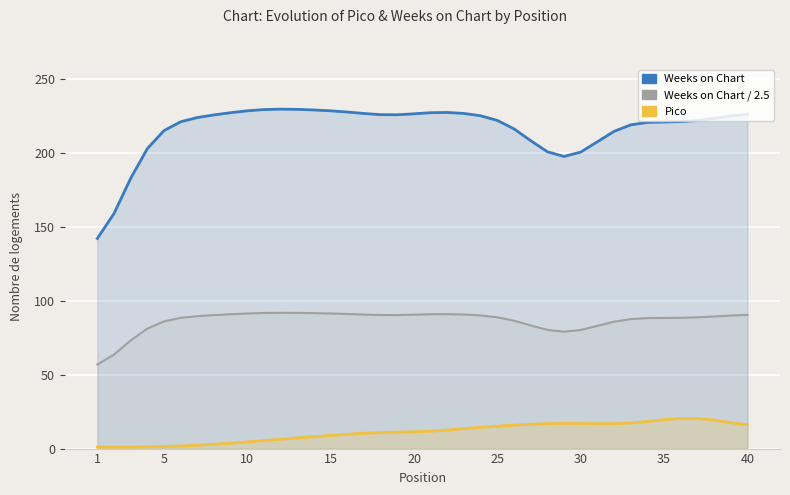

Is it true that Pico equals 1.0 at 1?

True